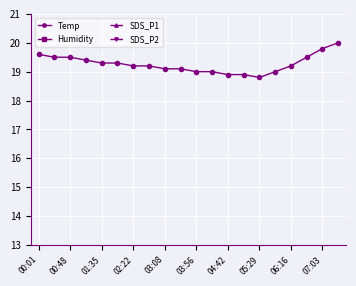

Which series has the widest spread of values?

Humidity